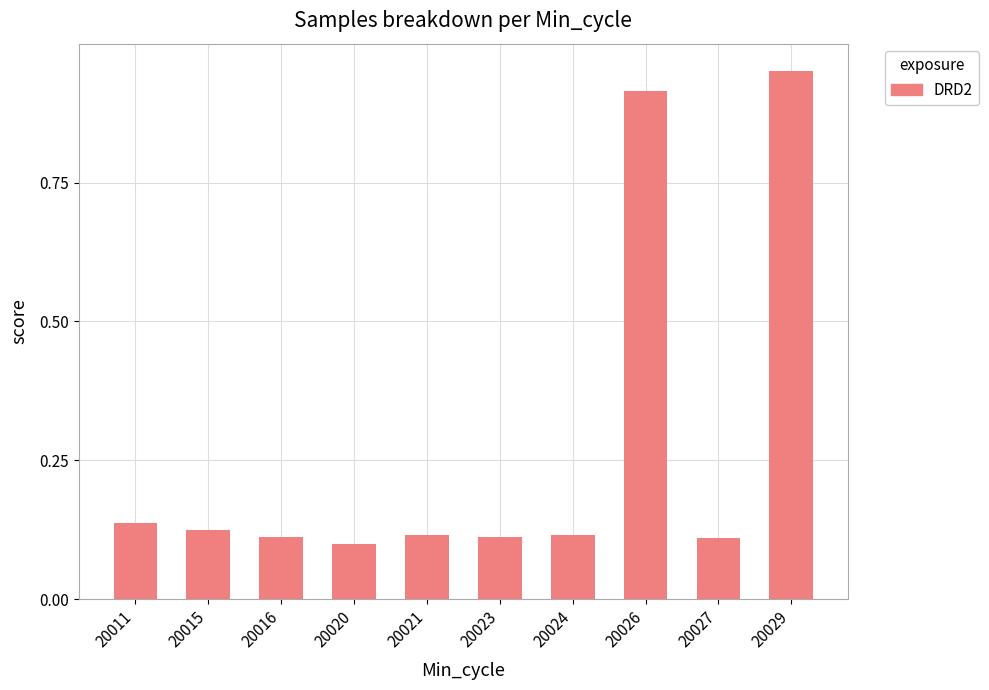

Is it true that the value at 20027 is 0.2?

False